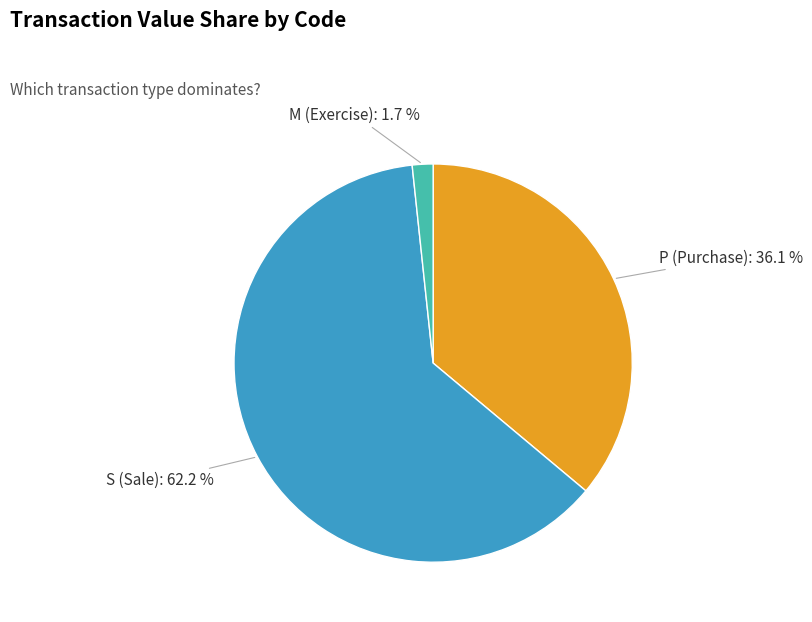

Combined, what portion of the pie is P (Purchase): 36.1 % and S (Sale): 62.2 %?

98.3%